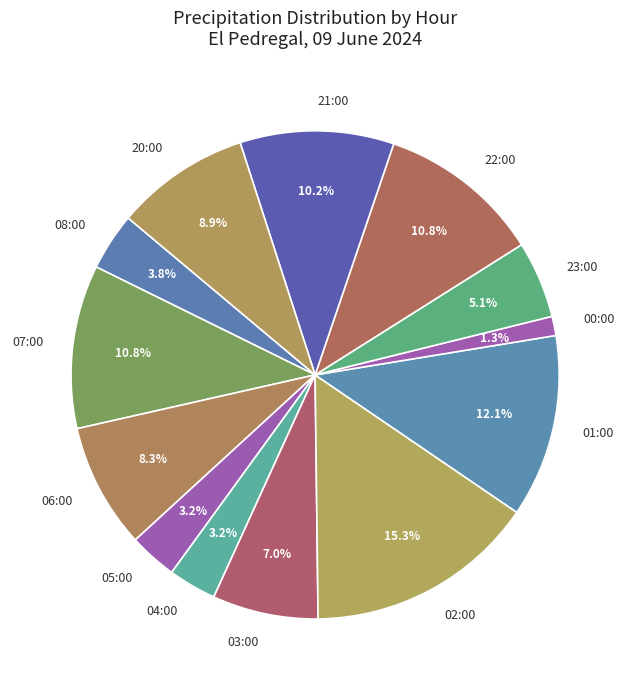

Which has a higher value, 03:00 or 07:00?

07:00